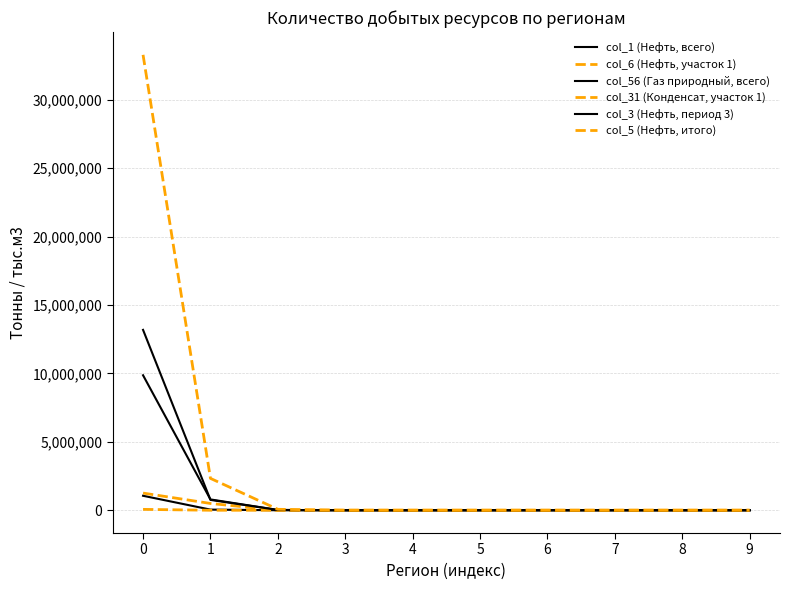

Does the chart have visible grid lines?

Yes